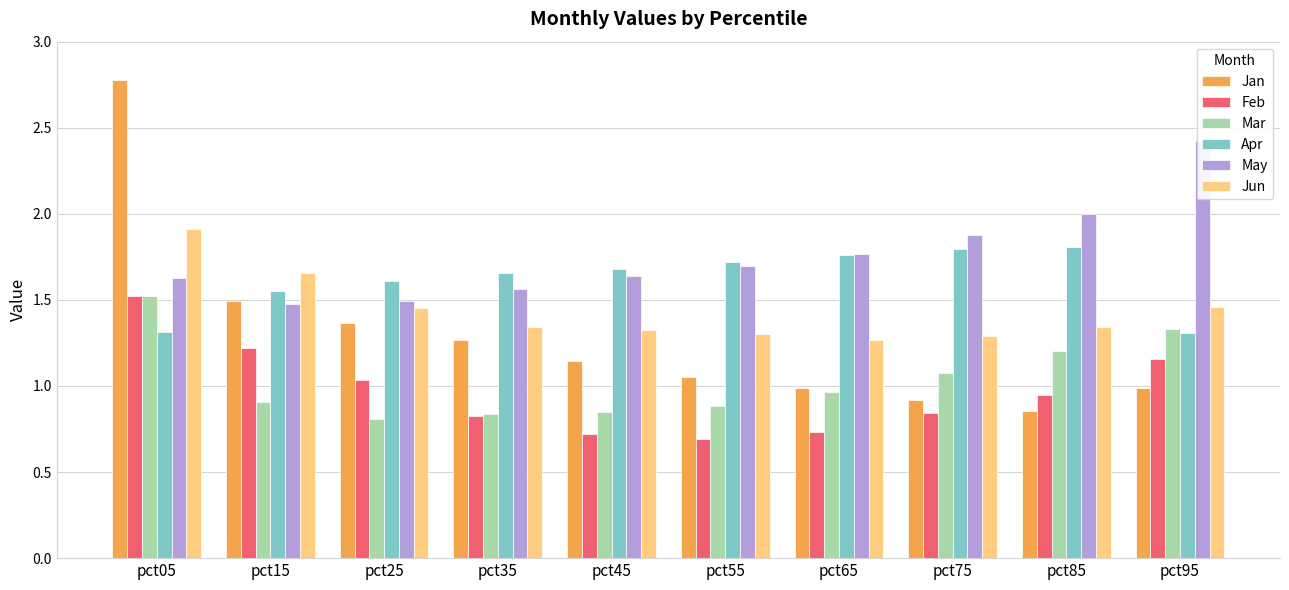

How many bars are there in total?

60